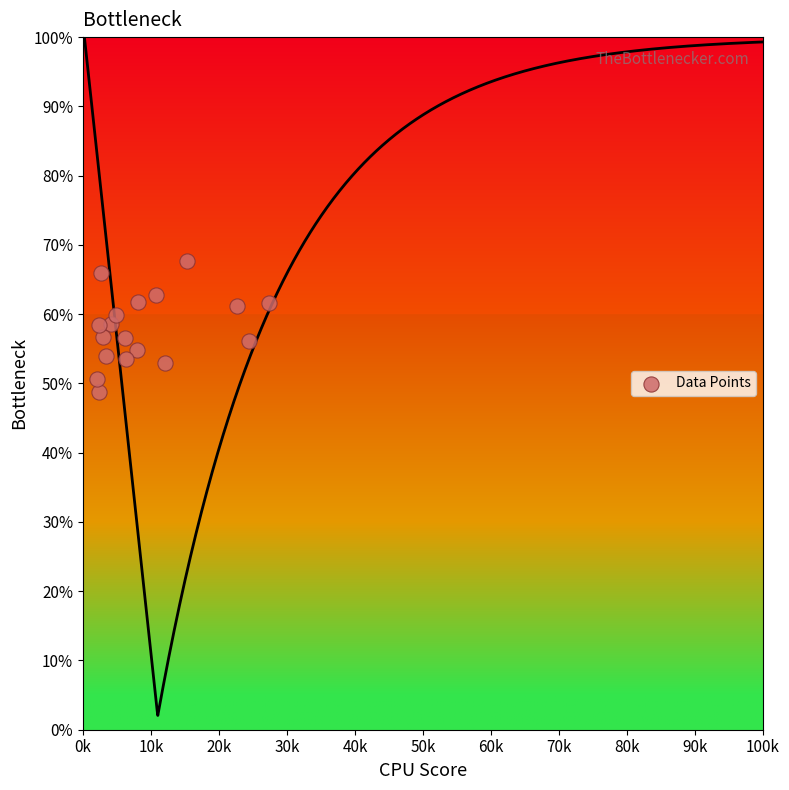

What is the range of Y values (max minus min)?

19.0